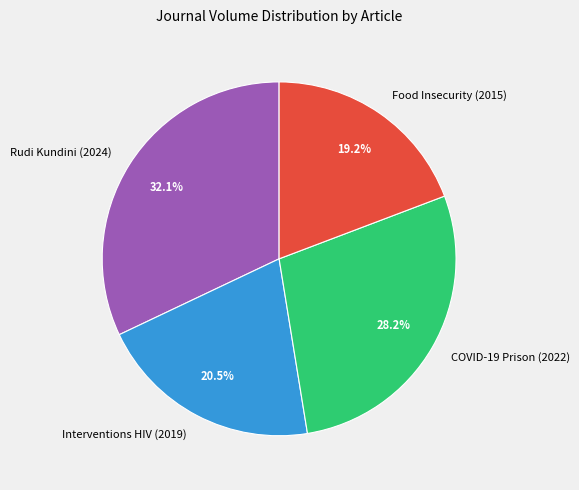

How much of the chart is everything except Food Insecurity (2015)?

80.8%